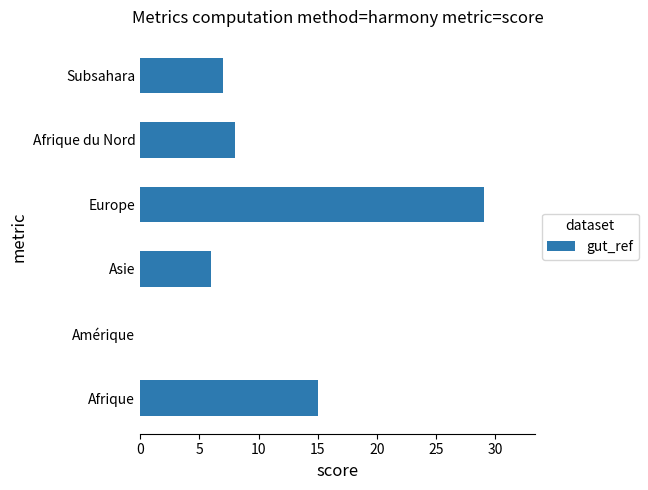

What is the sum of all values?

65